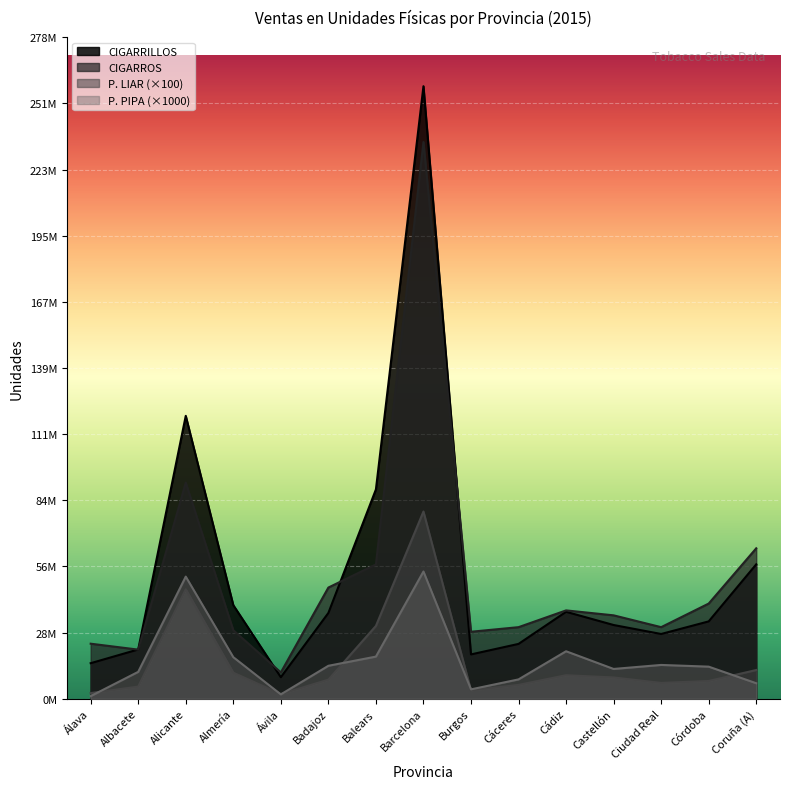

At which label is P. PIPA closest to 27358000?

Cádiz